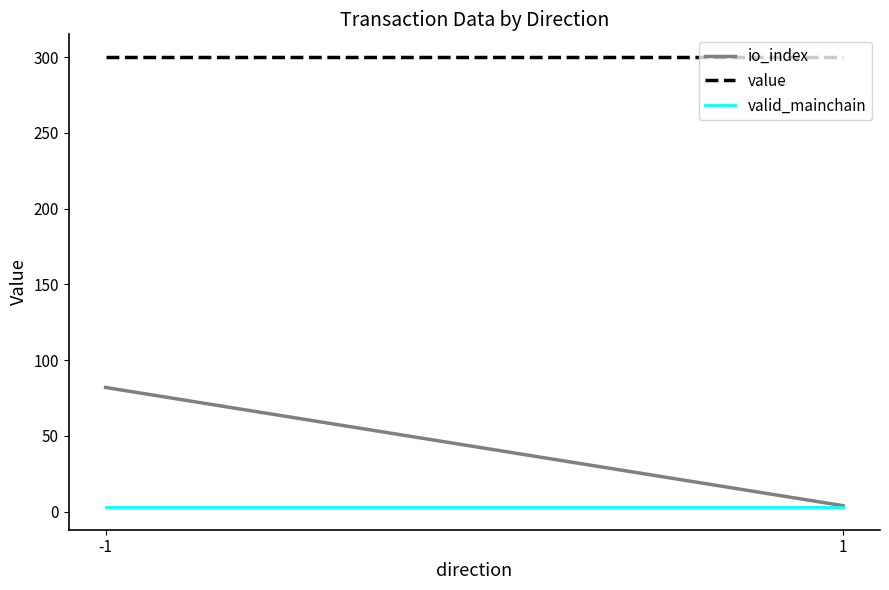

Which series has the widest spread of values?

io_index